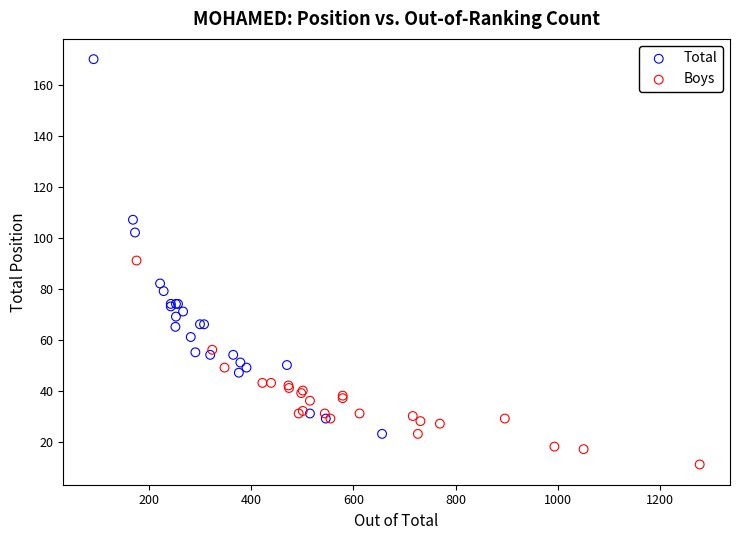

Which series contains the lowest Y value?

Boys